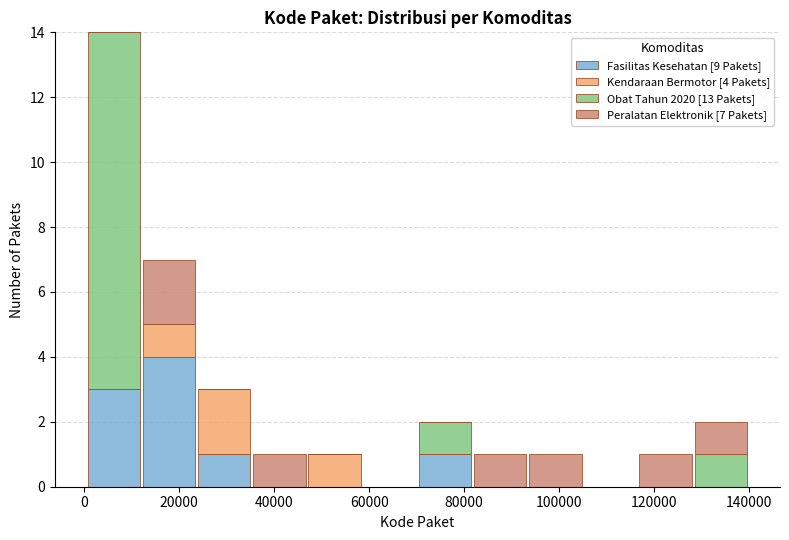

Which range on the x-axis has the tallest stacked bar (by total height)?

0 to 12000